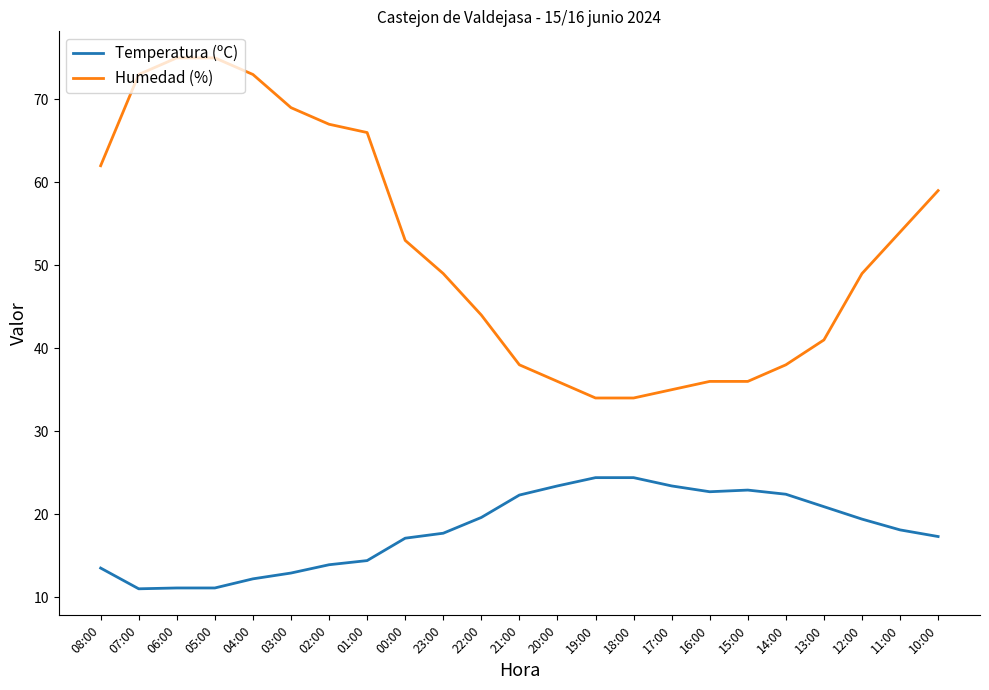

What is the difference between the highest and lowest values at 02:00?

53.1